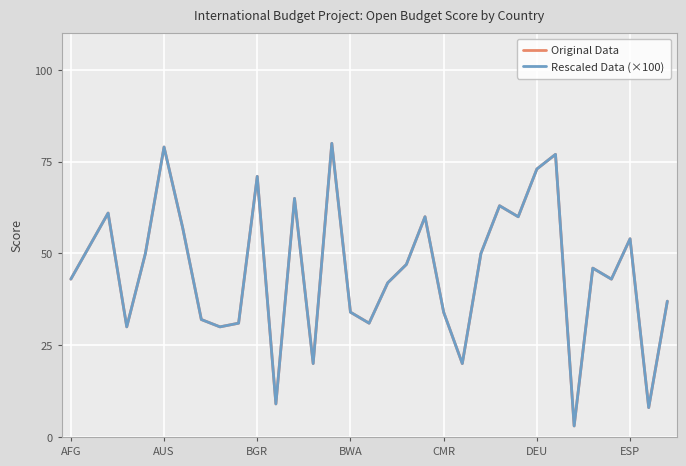

Is this an area chart (filled region under the line)?

No